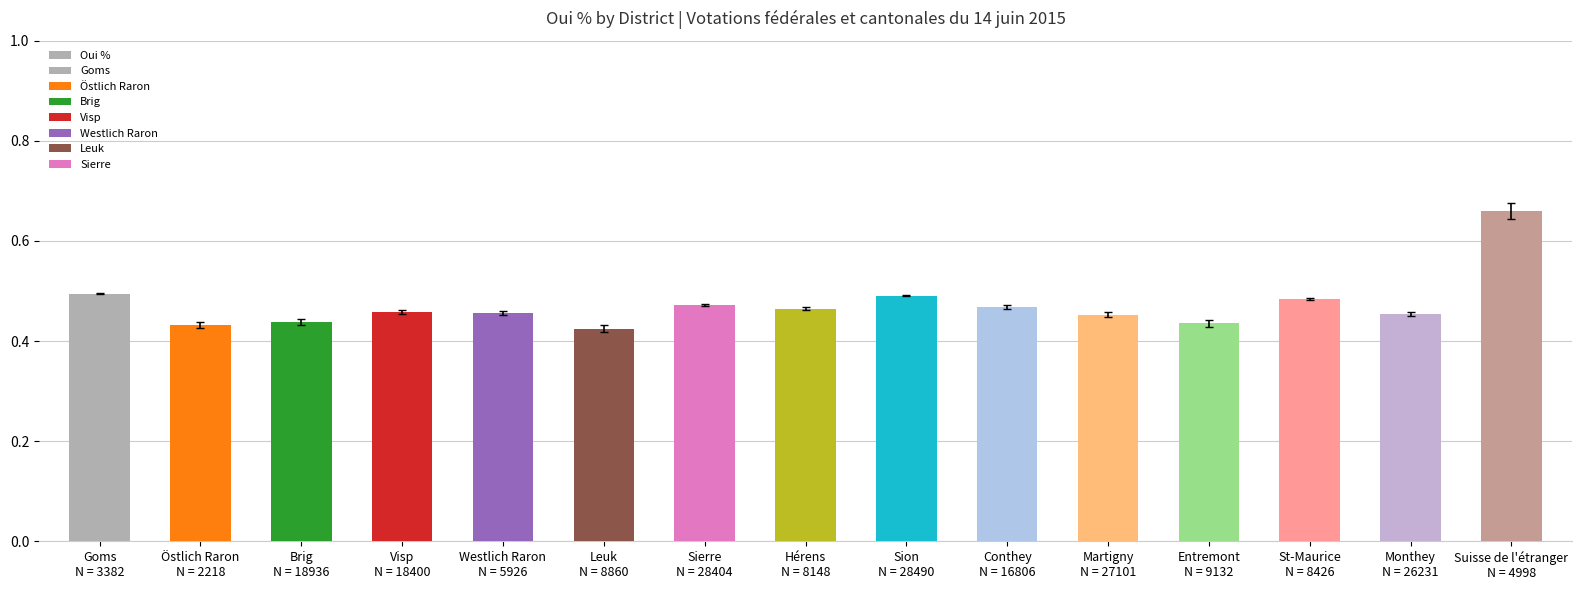

Does the chart contain any negative values?

No